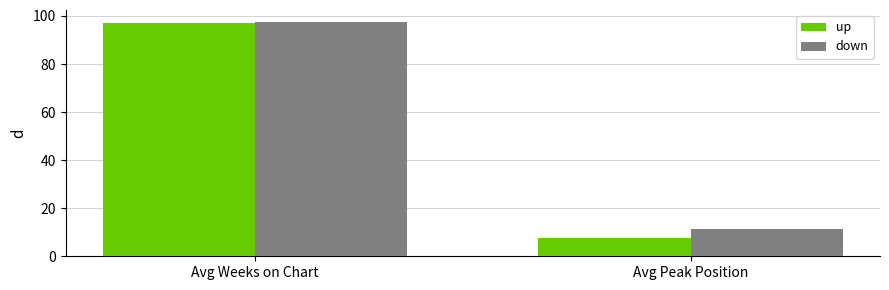

What is the label of the 1st bar from the right?

Avg Peak Position